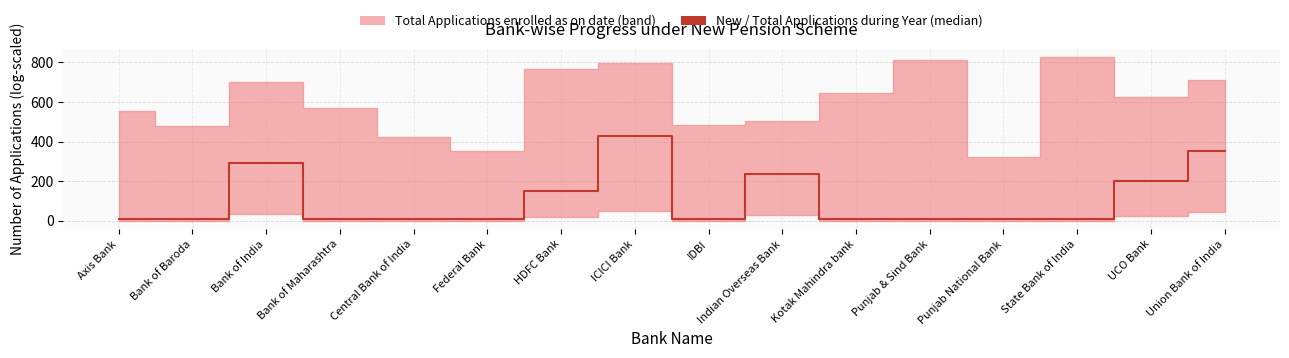

At which label is the value closest to 219?

UCO Bank